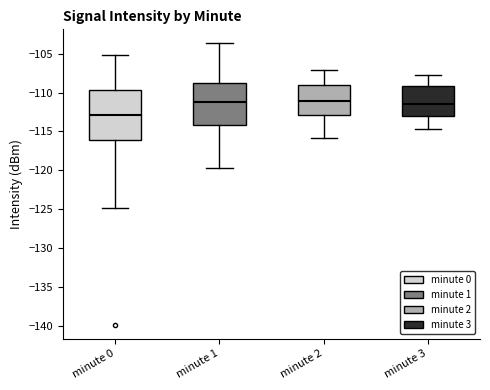

Which box is the tallest, from its lower edge to its upper edge?

minute 0